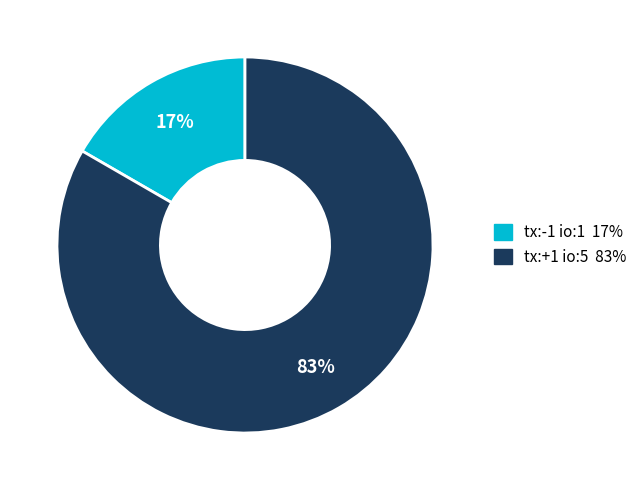

Count the number of slices in the pie.

2